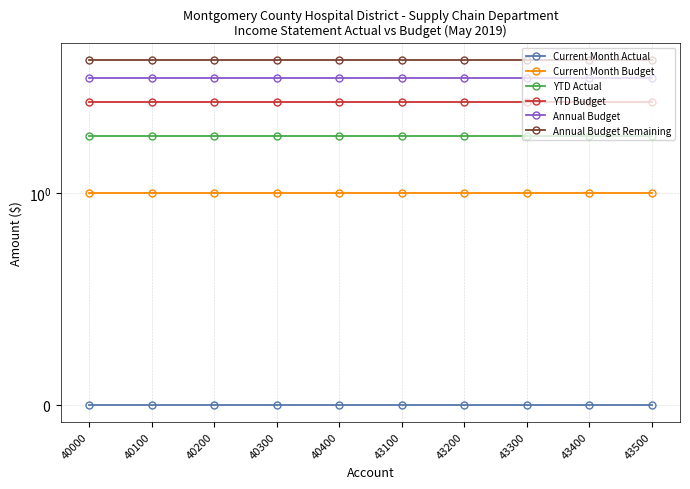

What is the lowest value of the Annual Budget Remaining series?

5